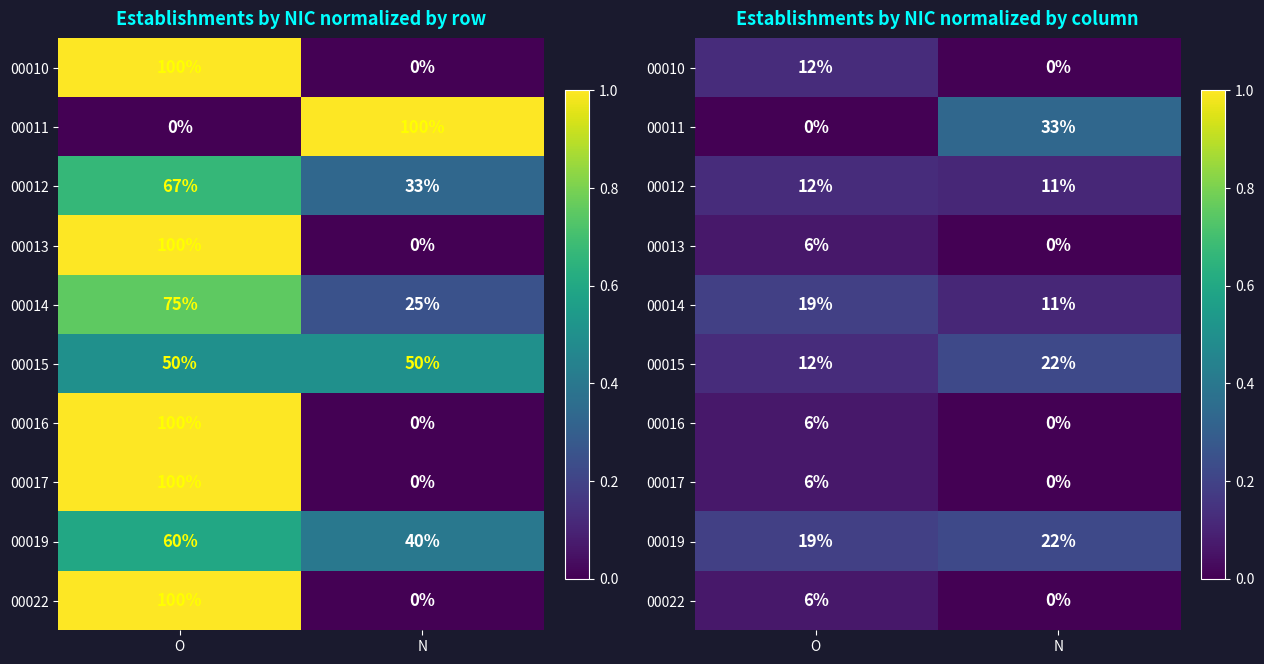

What is the sum of all 00016 values?

0.1